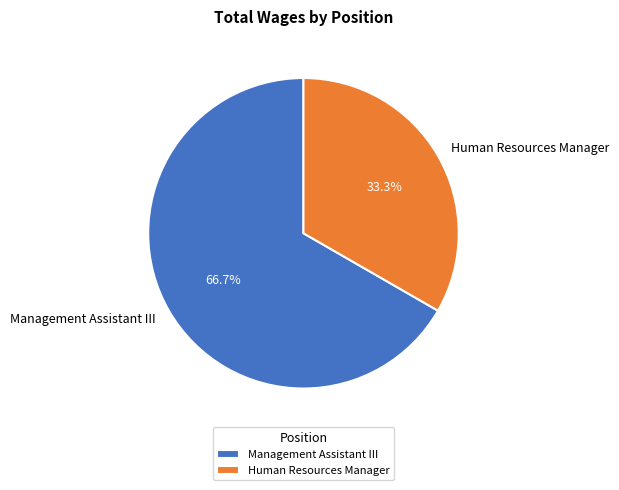

Which slice is the largest?

Management Assistant III